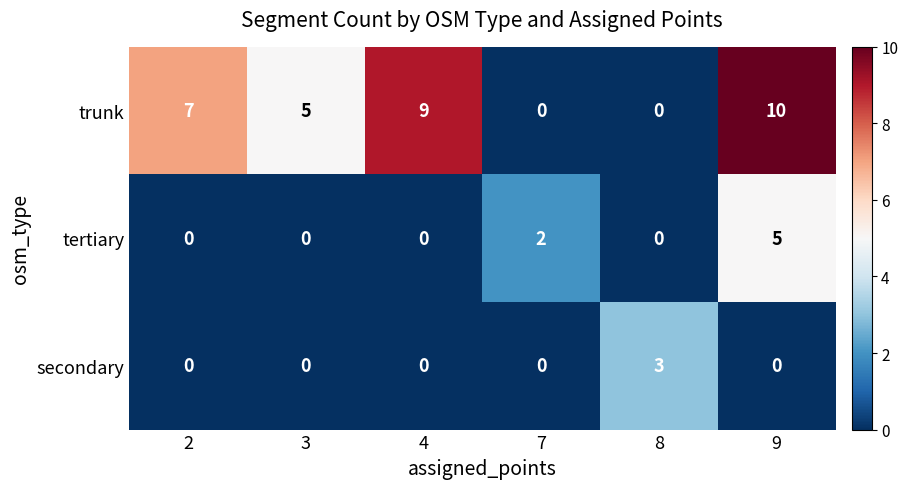

How many values in the trunk series are below 7?

3